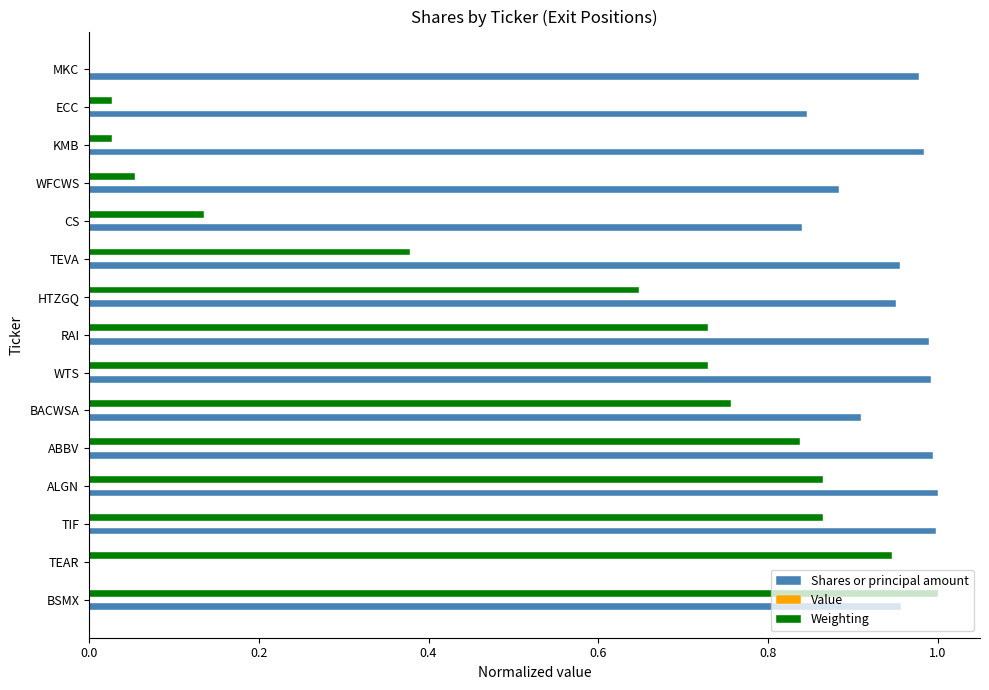

Which series has the largest total across all categories?

Shares or principal amount